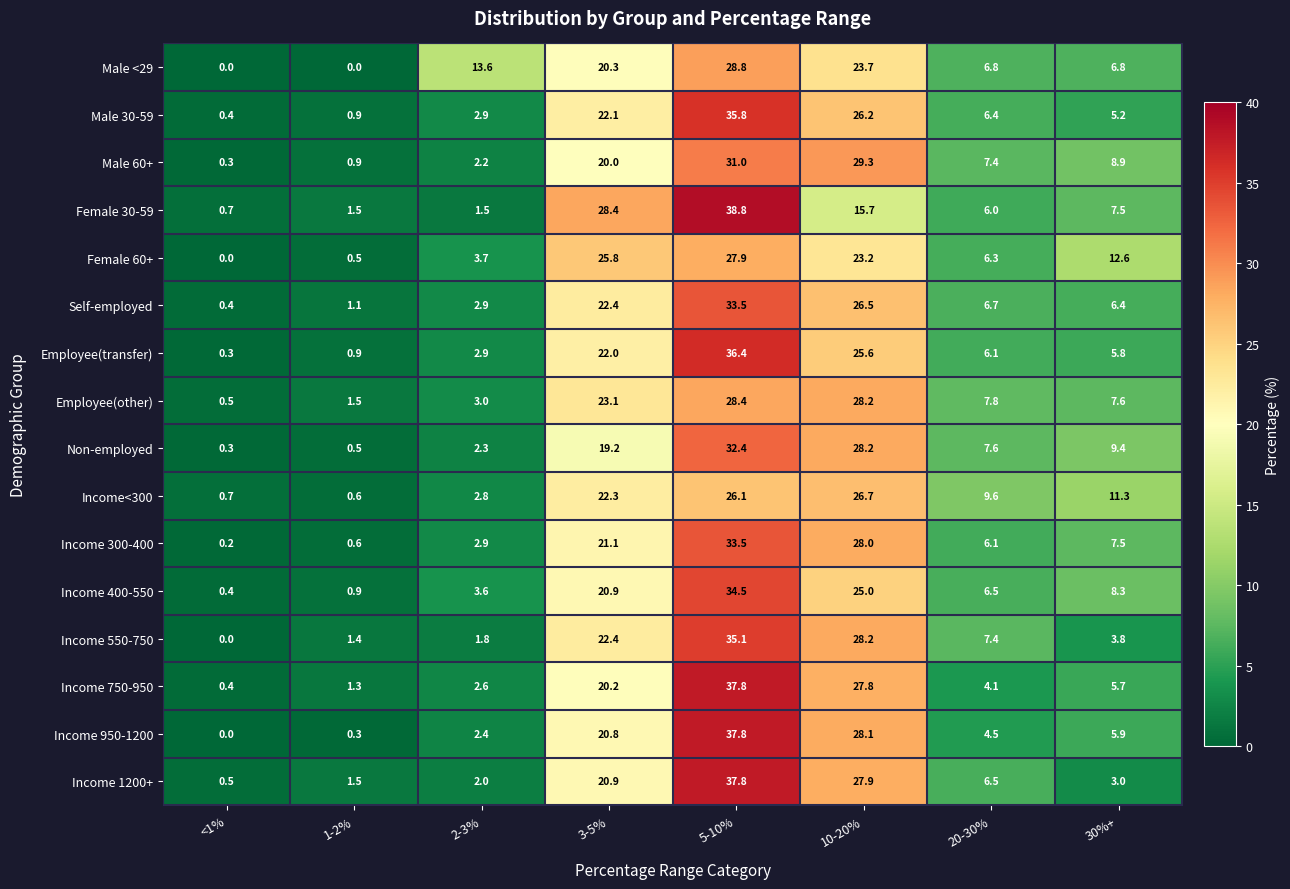

Read the Employee(other) value at <1%.

0.5